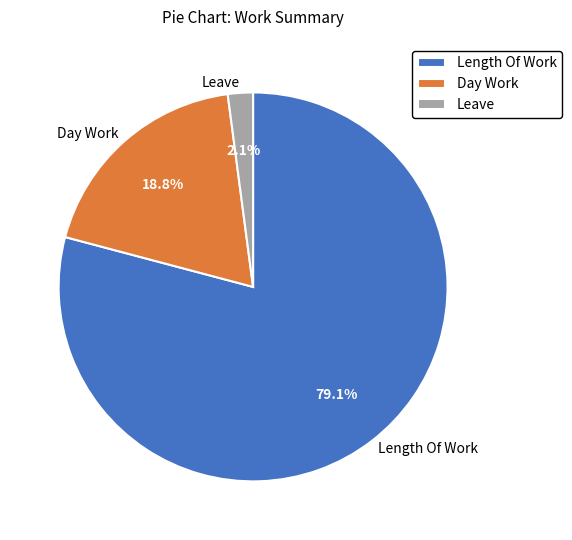

How many segments does this pie chart have?

3